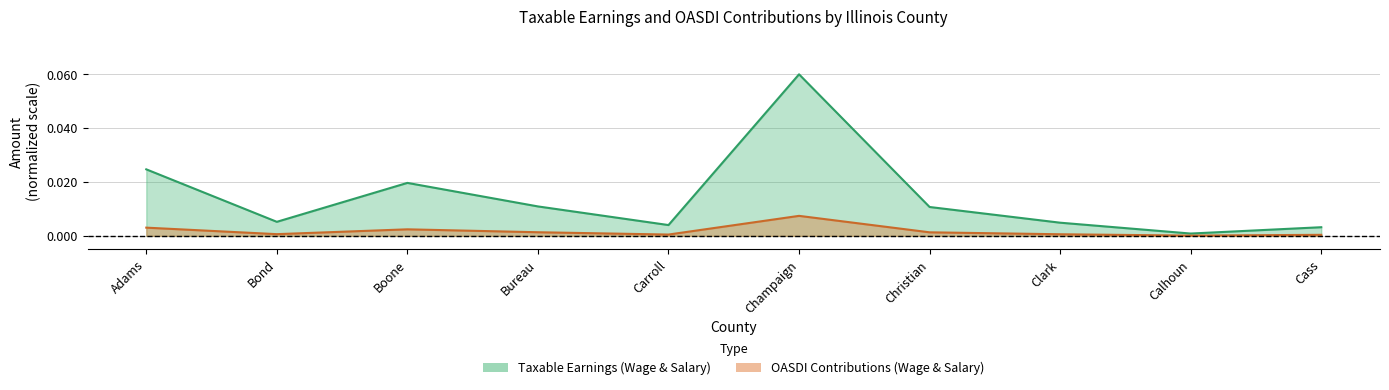

Count the number of data series in this chart.

2